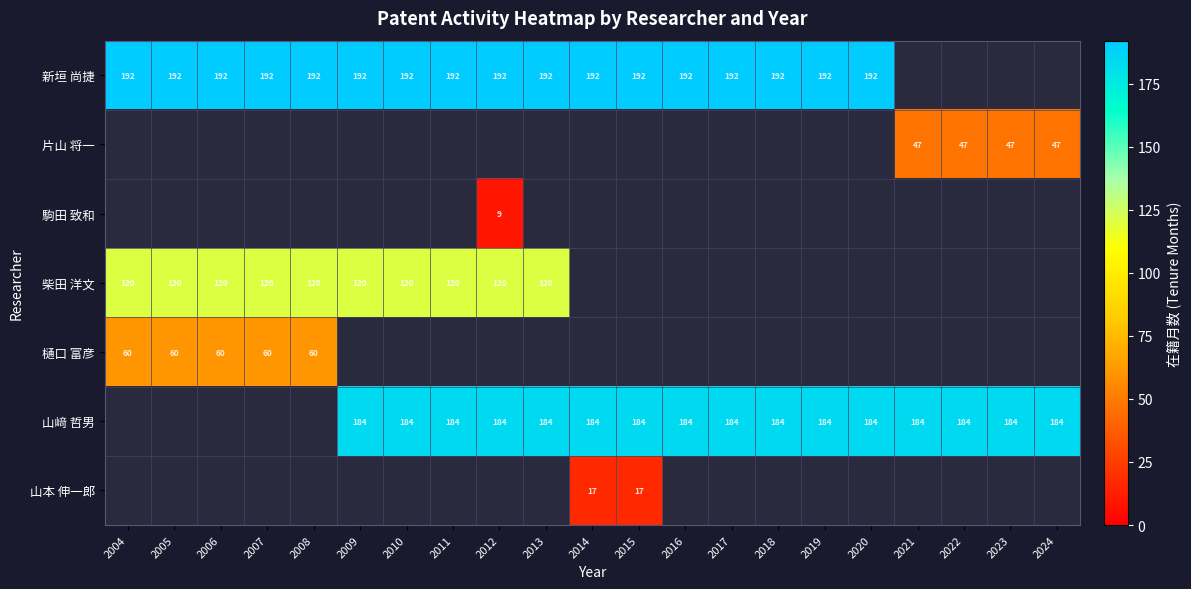

The 樋口 富彦 series shows 27 at 2004. True or false?

False